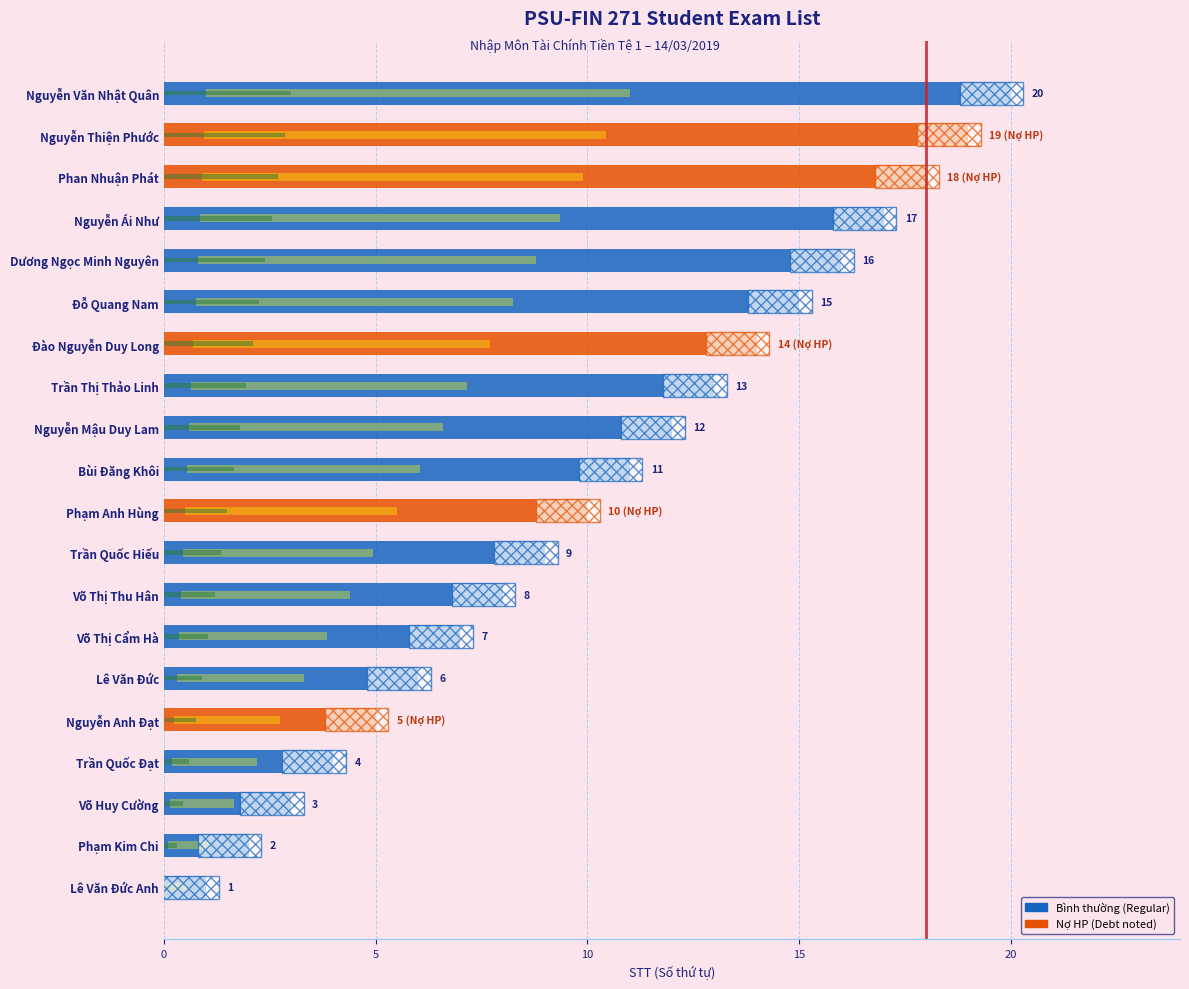

Which has a higher value, Phan Nhuận Phát or Bùi Đăng Khôi?

Phan Nhuận Phát